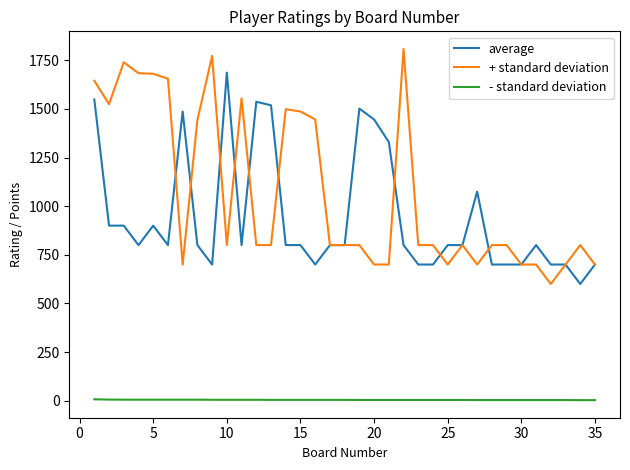

True or false: average and - standard deviation intersect in this chart.

False